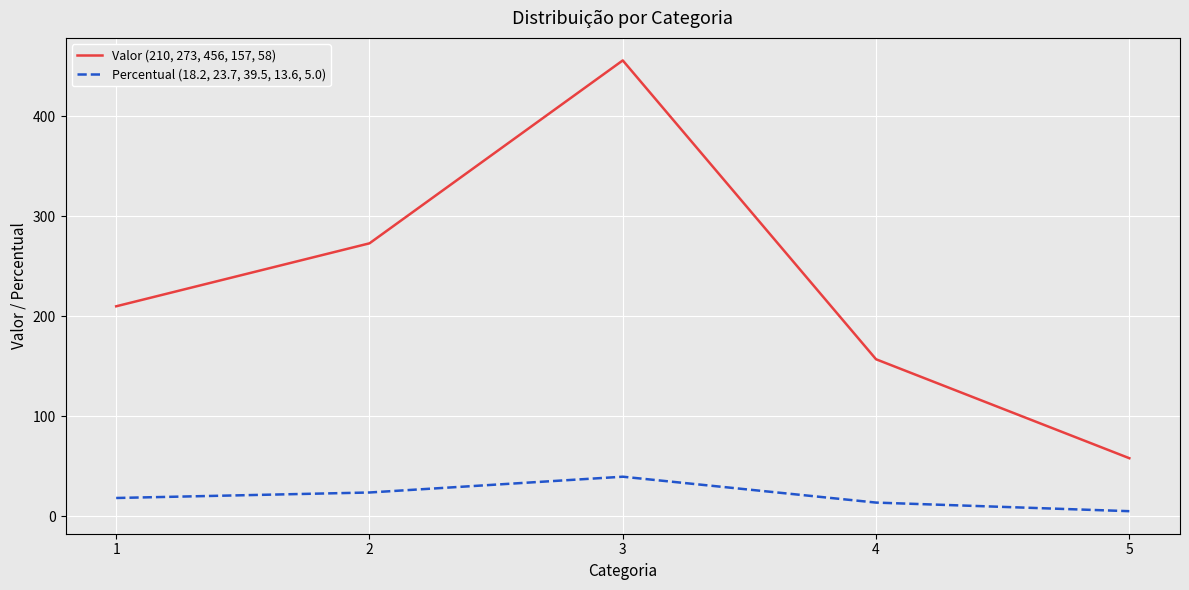

The value of Valor (210, 273, 456, 157, 58) at 3 is 121.1. True or false?

False